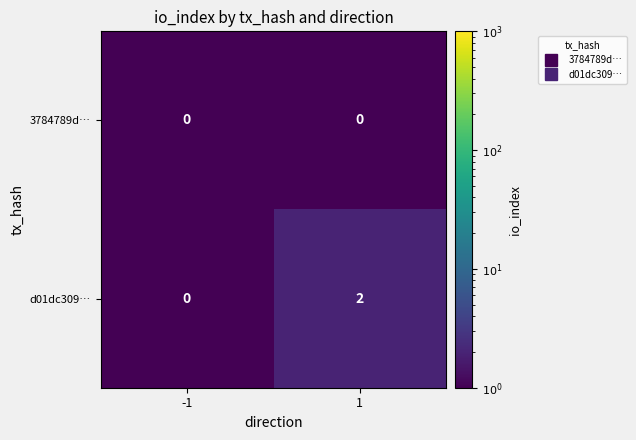

True or false: d01dc309… has a value of 2 at 1.

True